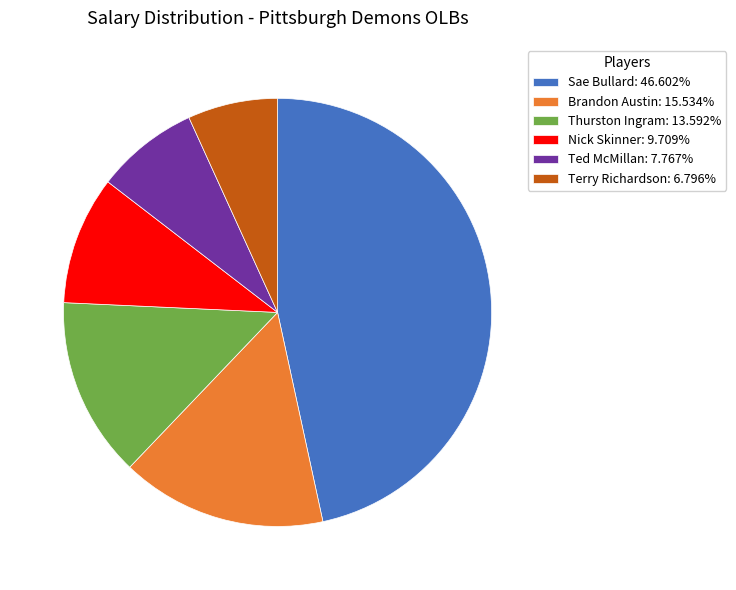

Is it true that Terry Richardson is 7% of the pie?

True